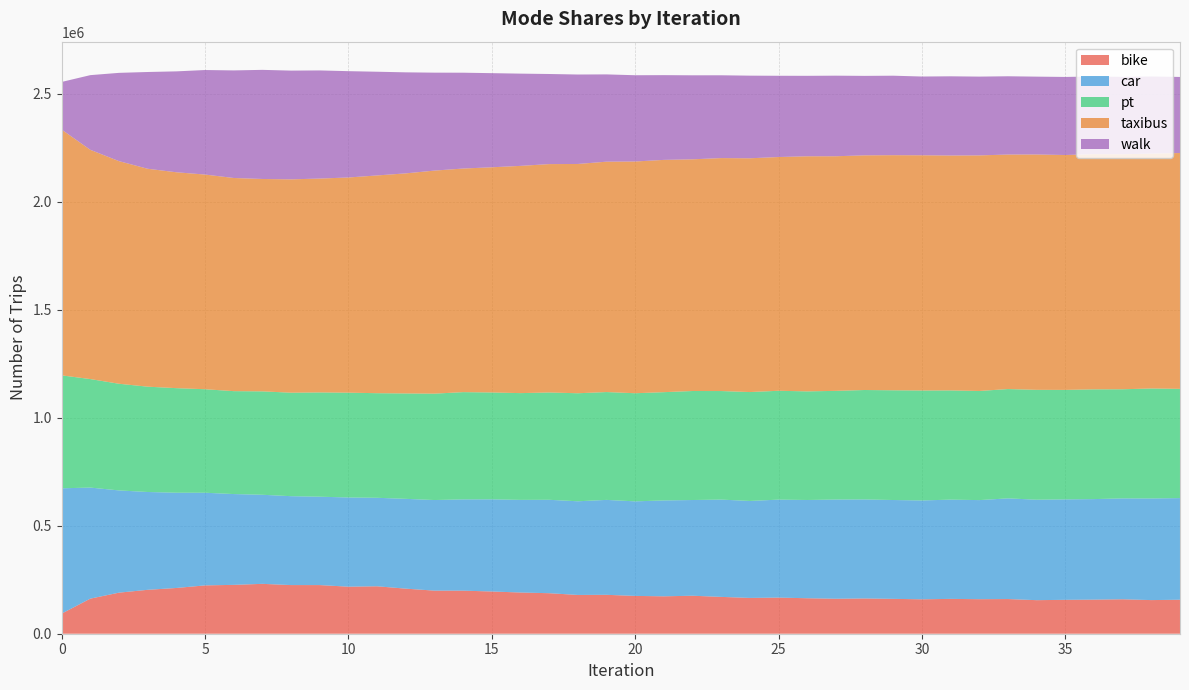

Reading left to right, what are all the values shown in this chart?

bike: 0=93065	1=162458	2=190150	3=203281	4=211773	5=223756	6=226185	7=230880	8=225200	9=225173	10=217788	11=219614	12=208680	13=199485	14=199380	15=195505	16=190799	17=187571	18=179518	19=180131	20=175062	21=173191	22=175870	23=170504	24=165739	25=167240	26=164277	27=161900	28=163226	29=161419	30=159363	31=161281	32=159875	33=160515	34=155355	35=156948	36=157759	37=159444	38=155700	39=157377
car: 0=580087	1=514045	2=473179	3=452746	4=440915	5=428830	6=420318	7=412295	8=411464	9=409059	10=412904	11=409577	12=415649	13=419324	14=422453	15=426545	16=428752	17=432372	18=433540	19=439334	20=437640	21=443778	22=443041	23=450345	24=448849	25=453466	26=454758	27=459187	28=458307	29=457482	30=457549	31=459415	32=458640	33=466043	34=464940	35=464920	36=465413	37=466981	38=470427	39=470418
pt: 0=522782	1=502295	2=493741	3=487561	4=484040	5=479146	6=476359	7=478712	8=479033	9=482685	10=485129	11=484217	12=487899	13=492472	14=496469	15=494710	16=494228	17=496762	18=500086	19=499226	20=500524	21=501182	22=504632	23=502523	24=504101	25=503899	26=502769	27=503126	28=506613	29=507975	30=509001	31=505566	32=505143	33=505985	34=508650	35=506809	36=508022	37=505185	38=509054	39=505668
taxibus: 0=1137650	1=1061163	2=1030487	3=1008704	4=999360	5=993768	6=986757	7=983125	8=987593	9=990015	10=996087	11=1007976	12=1018725	13=1032520	14=1035012	15=1042398	16=1051853	17=1057192	18=1061318	19=1066386	20=1072719	21=1075209	22=1072512	23=1078349	24=1082136	25=1082046	26=1088246	27=1086034	28=1086281	29=1088276	30=1088810	31=1087359	32=1090487	33=1085587	34=1089437	35=1087236	36=1088730	37=1087810	38=1087312	39=1091711
walk: 0=220583	1=345711	2=408686	3=447931	4=467032	5=483839	6=497961	7=505092	8=503364	9=500542	10=492184	11=480067	12=467669	13=453372	14=443625	15=435665	16=427023	17=417063	18=414110	19=404040	20=399289	21=392302	22=388849	23=383267	24=382470	25=376081	26=372468	27=372946	28=367839	29=367899	30=364531	31=366634	32=364757	33=362295	34=360362	35=361424	36=359623	37=358189	38=356894	39=352126